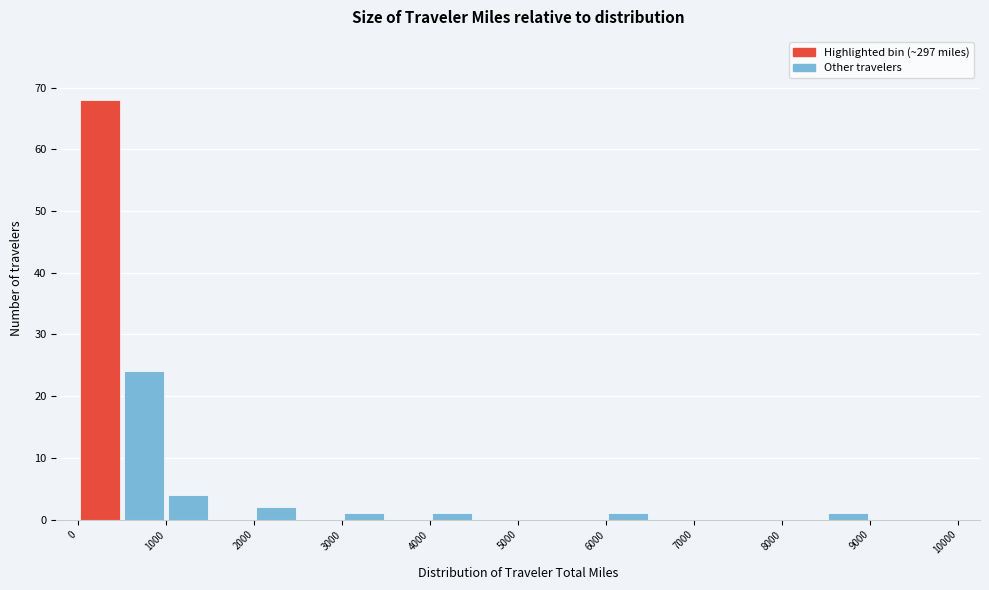

Reading left to right, list every bar in this chart as the range it spans on the x-axis followed by its height. The values are not printed on the chart, so give them approximately, as read against the axis.

0 to 500: 68
500 to 1000: 24
1000 to 1500: 4
1500 to 2000: 0
2000 to 2500: 2
2500 to 3000: 0
3000 to 3500: 1
3500 to 4000: 0
4000 to 4500: 1
4500 to 5000: 0
5000 to 5500: 0
5500 to 6000: 0
6000 to 6500: 1
6500 to 7000: 0
7000 to 7500: 0
7500 to 8000: 0
8000 to 8500: 0
8500 to 9000: 1
9000 to 9500: 0
9500 to 10000: 0